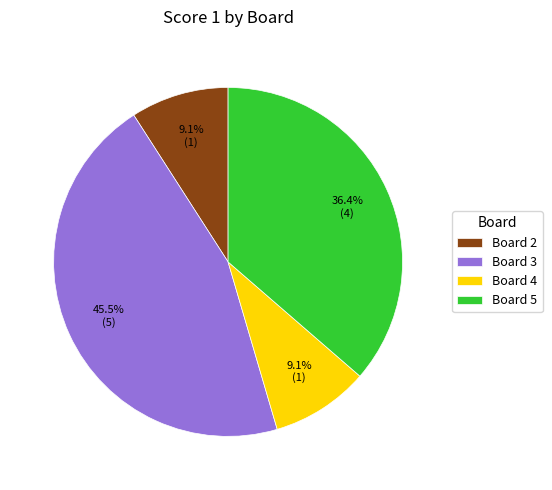

To the nearest percent, what is the difference between the largest and smallest slice percentages?

36%